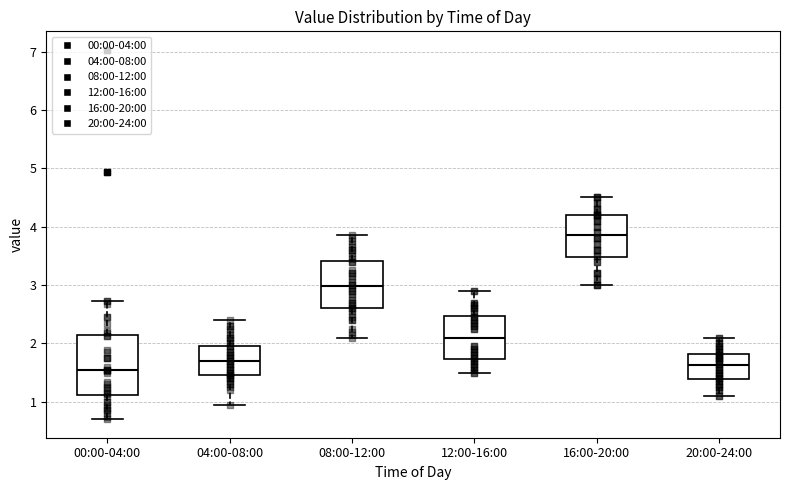

Which box has the highest median line?

16:00-20:00